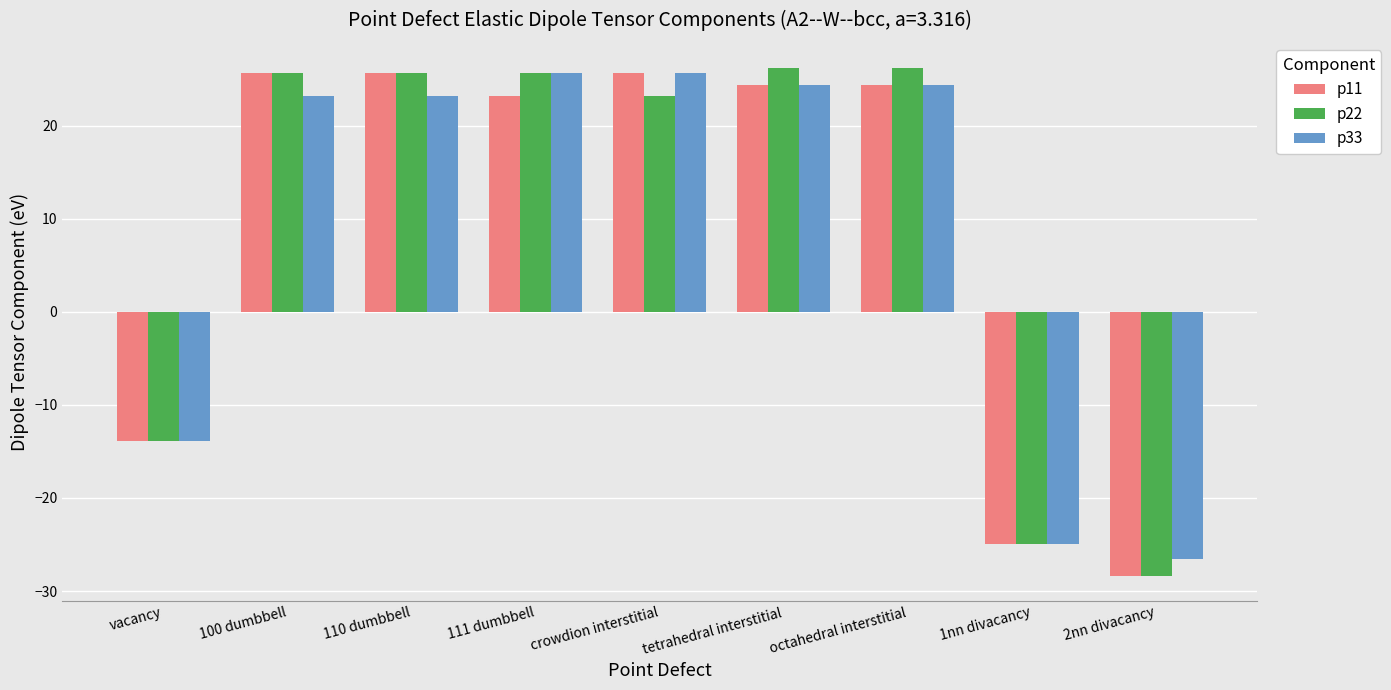

What is the total value across all series at vacancy?

-41.7